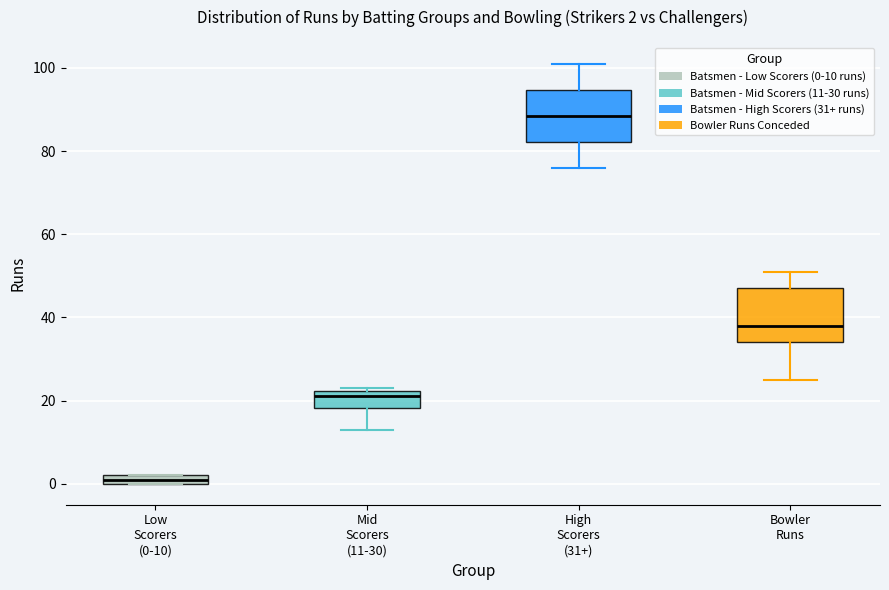

Which box has the highest median line?

High Scorers (31+)